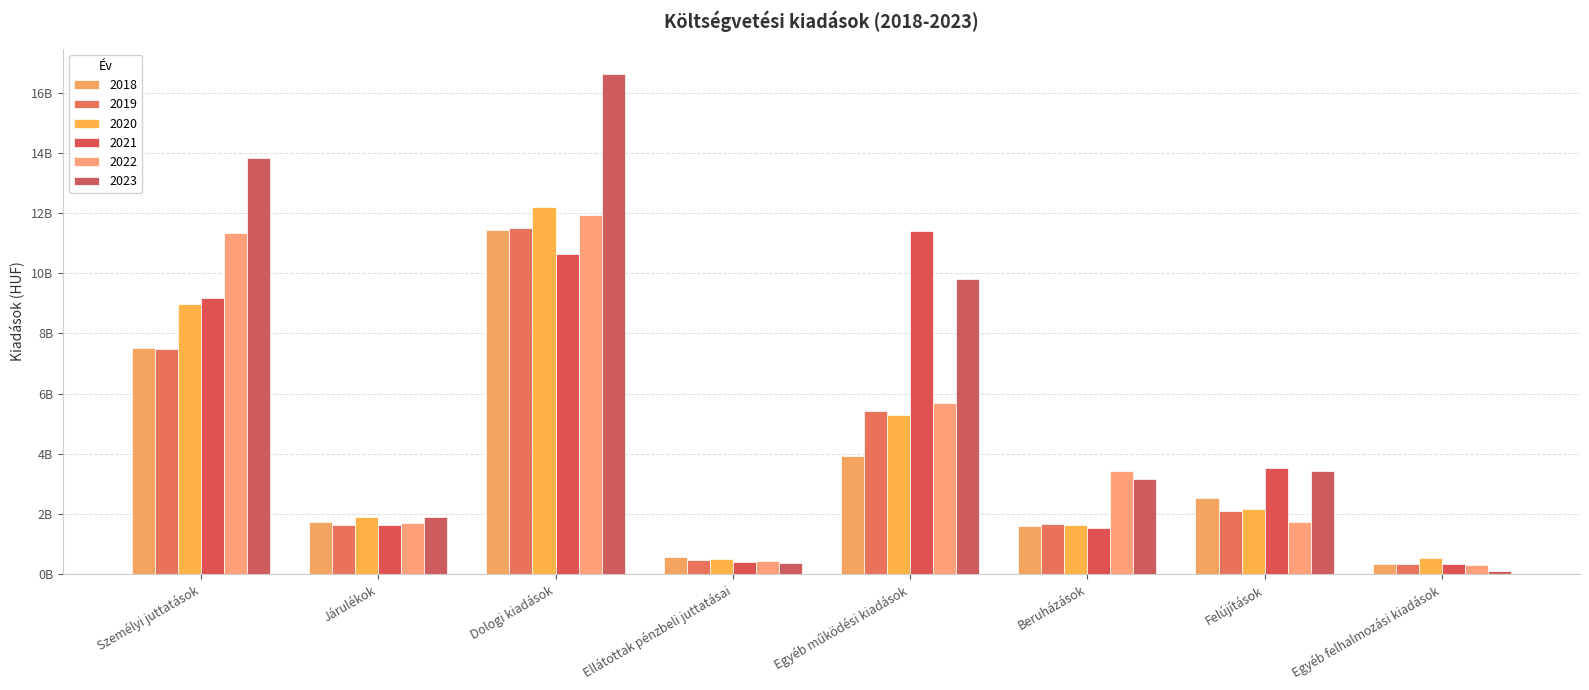

Does the chart contain any negative values?

No